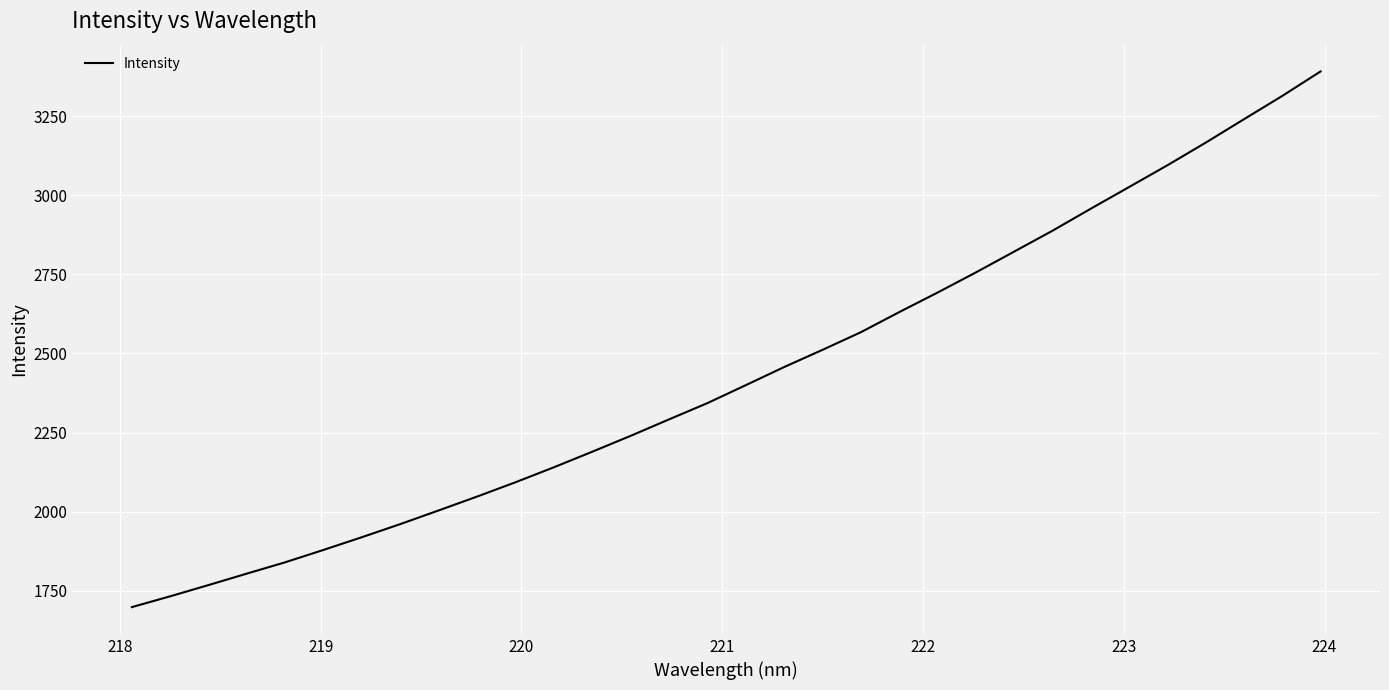

What is the minimum value shown in the chart?

1698.7